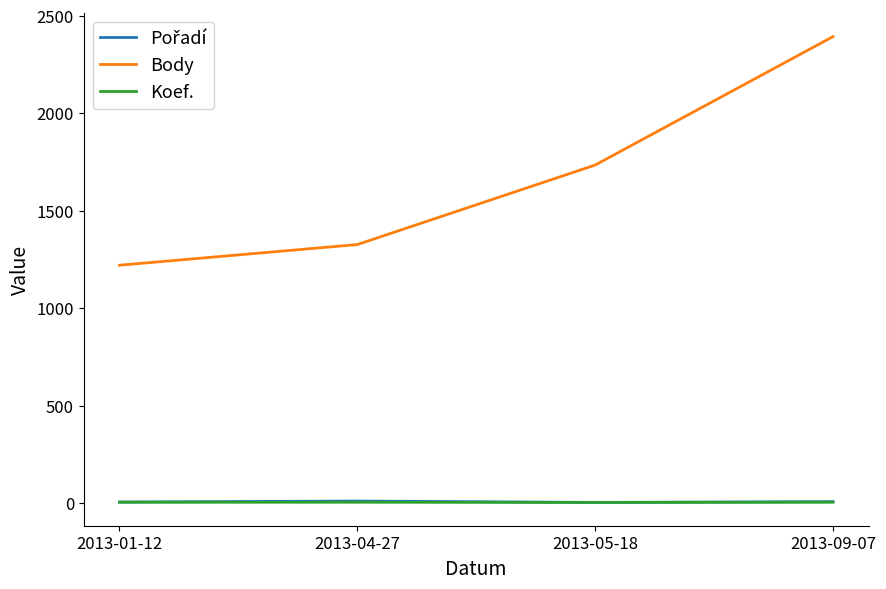

Which series has the widest spread of values?

Body